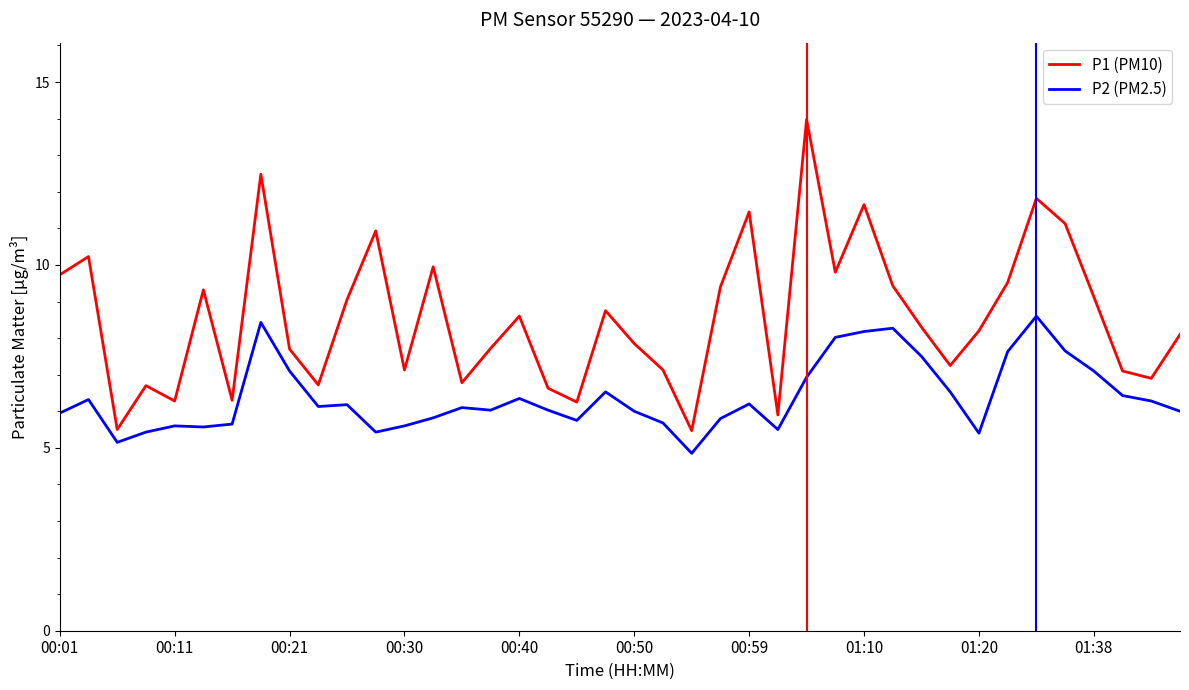

List the series in order of their peak value, highest first.

P1 (PM10), P2 (PM2.5)